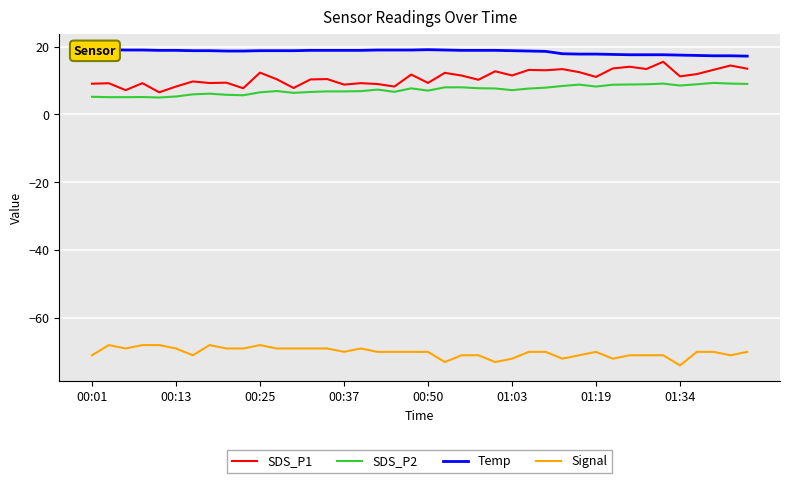

True or false: Signal and SDS_P2 intersect in this chart.

False